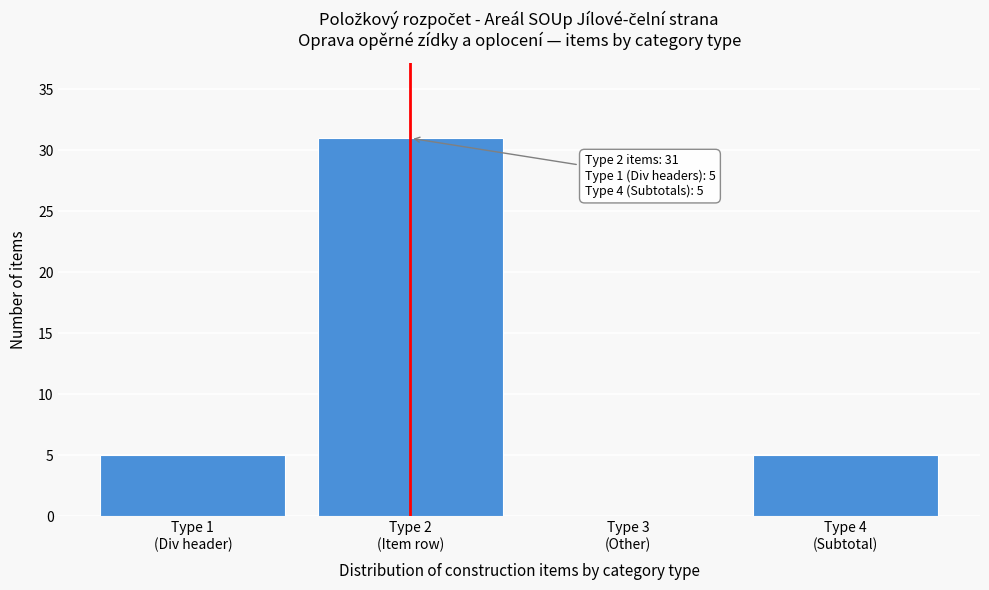

What is the greatest value displayed?

31